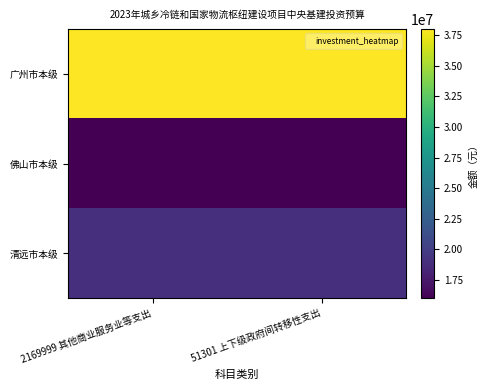

At how many categories does at least one series exceed 29285081?

2